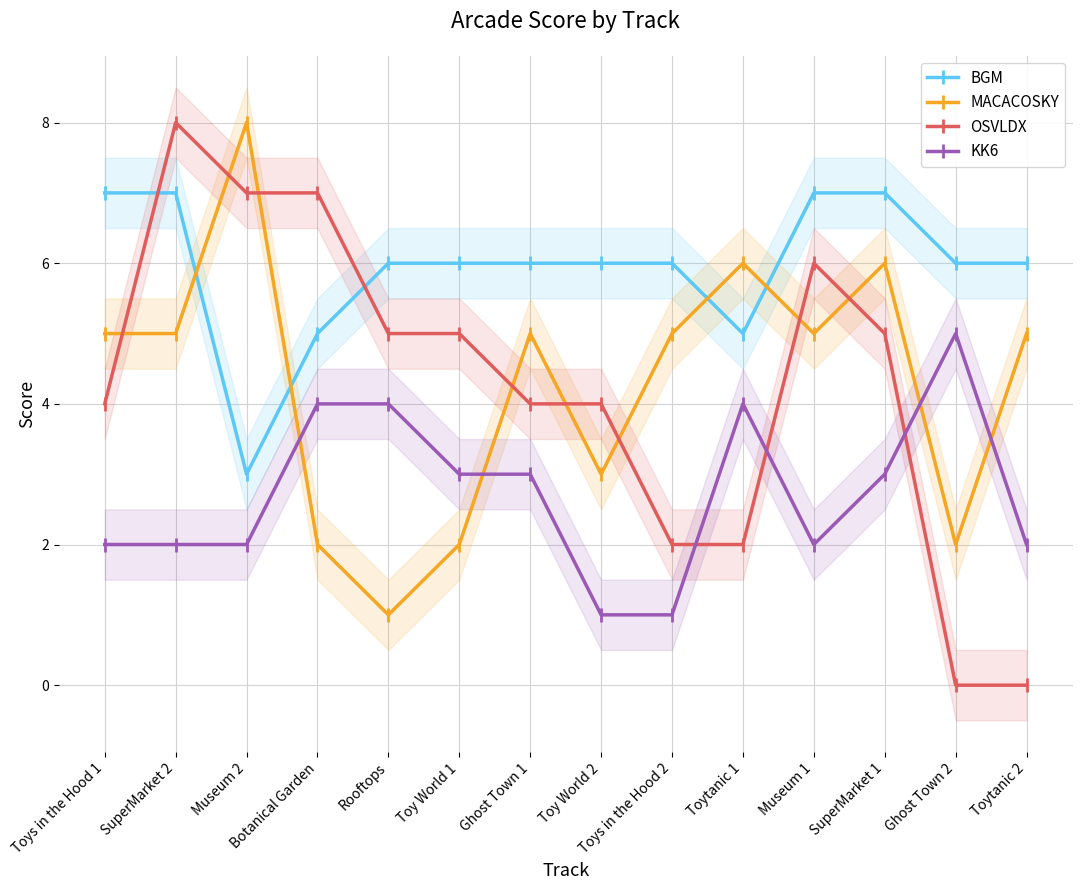

List the labels in order of KK6 value, smallest first.

Toy World 2, Toys in the Hood 2, Toys in the Hood 1, SuperMarket 2, Museum 2, Museum 1, Toytanic 2, Toy World 1, Ghost Town 1, SuperMarket 1, Botanical Garden, Rooftops, Toytanic 1, Ghost Town 2